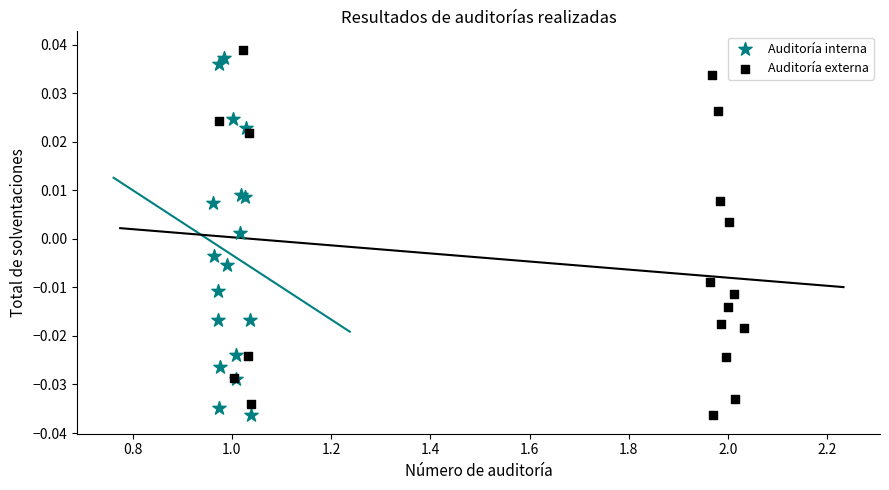

What are all the series names shown in the legend?

Auditoría interna, Auditoría externa